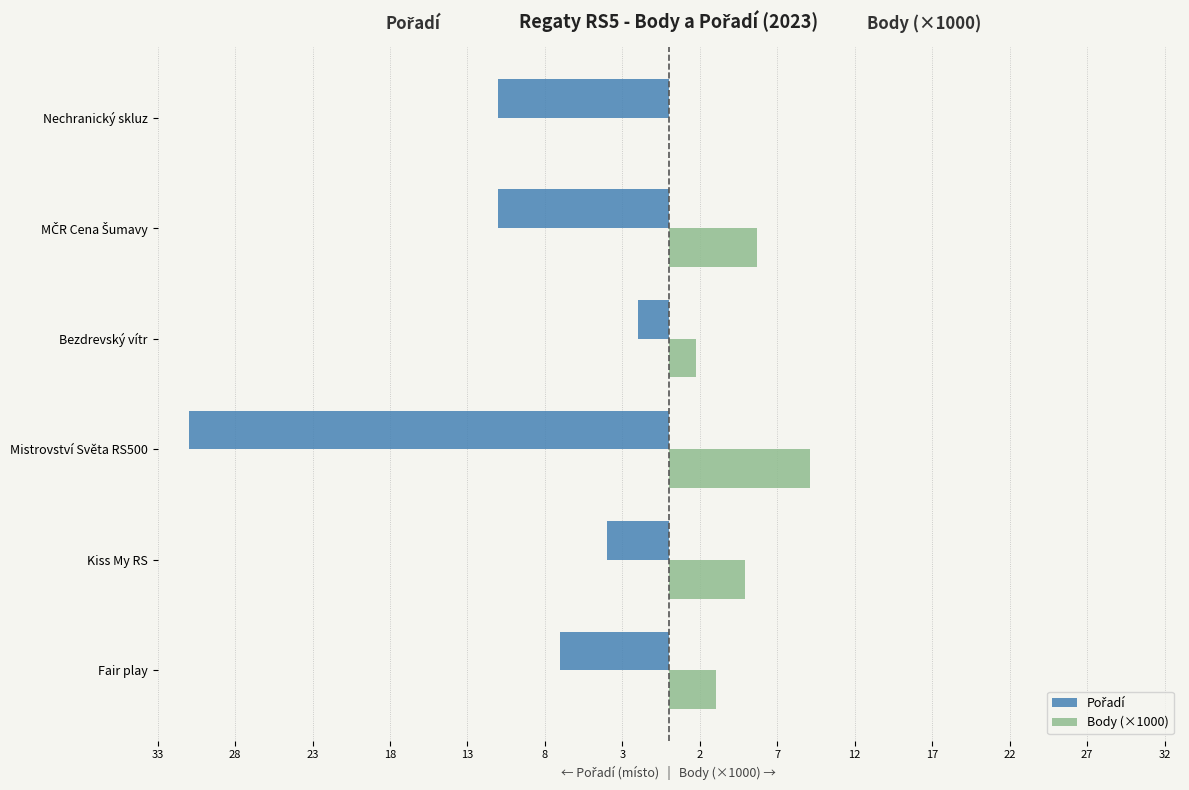

What is the maximum value shown in the chart?

9.1